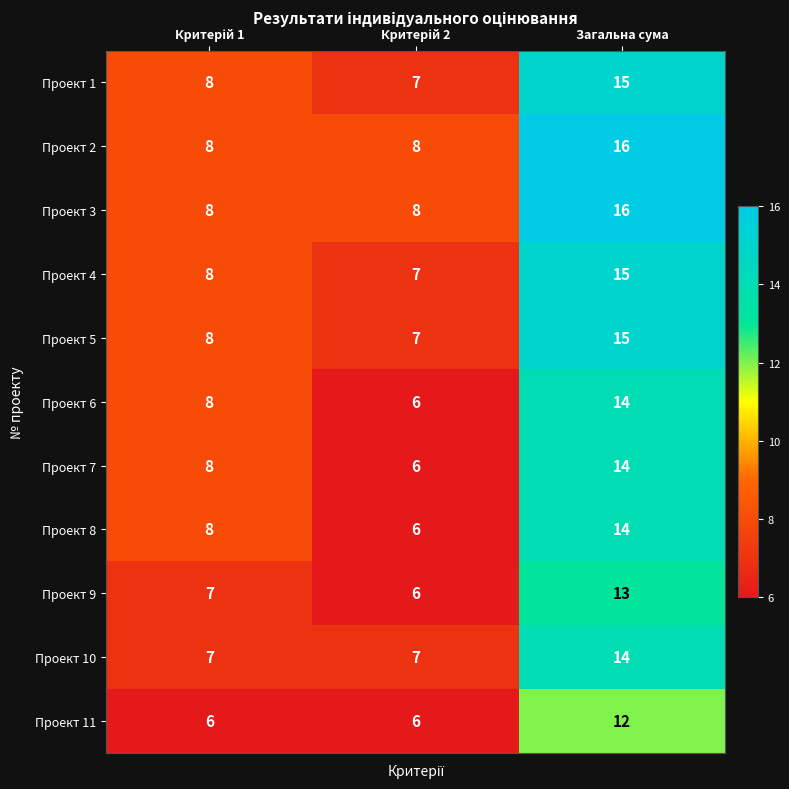

True or false: Проект 2 has a value of 8 at Загальна сума.

False